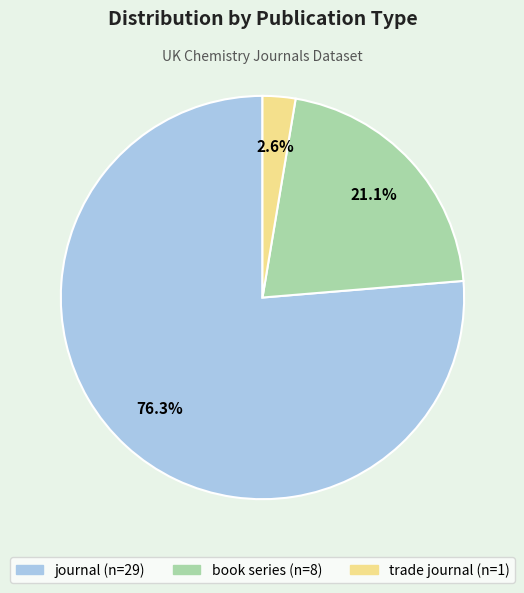

To the nearest percent, what is the difference between the largest and smallest slice percentages?

74%